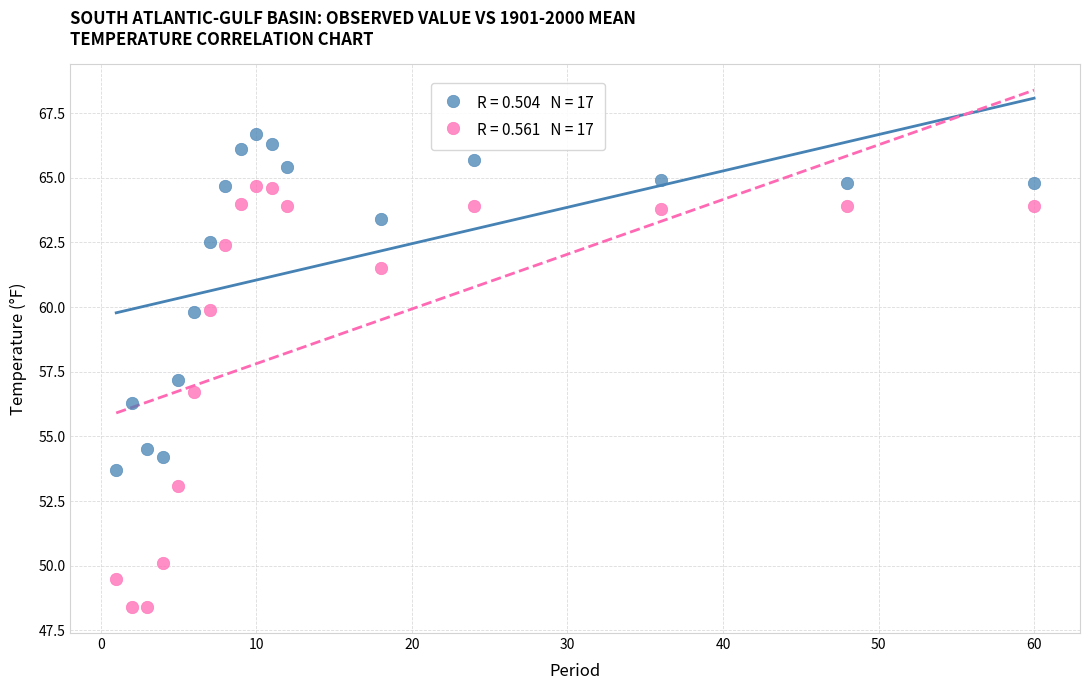

Across all data points, what is the range of Y values (max minus min)?

18.3